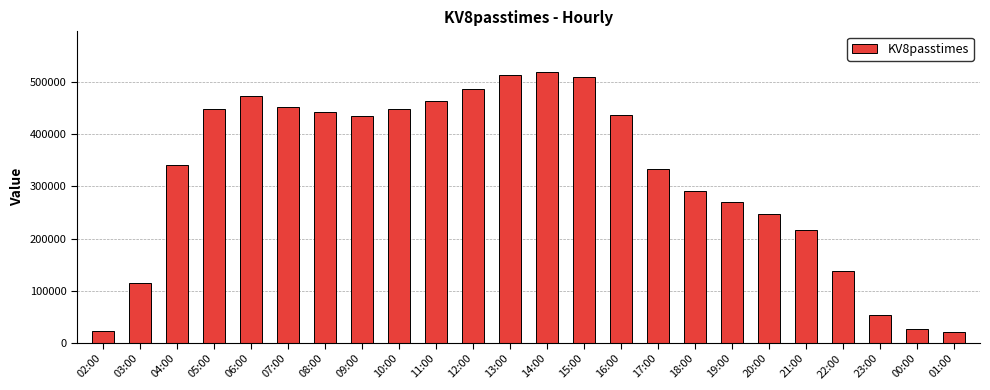

What is the label of the 12th bar from the left?

13:00